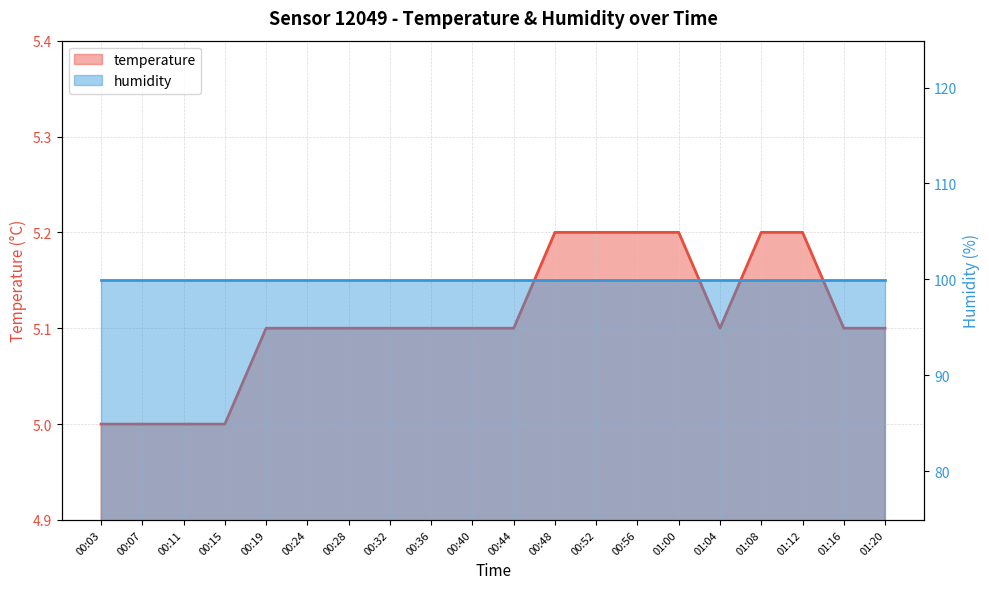

What is the label of the 11th point from the left?

00:44